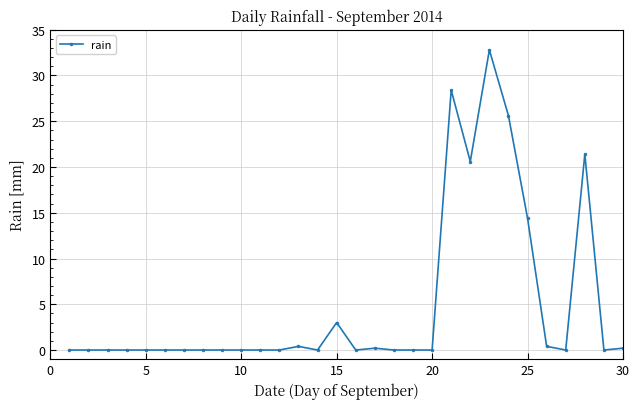

What is the average value?

4.9